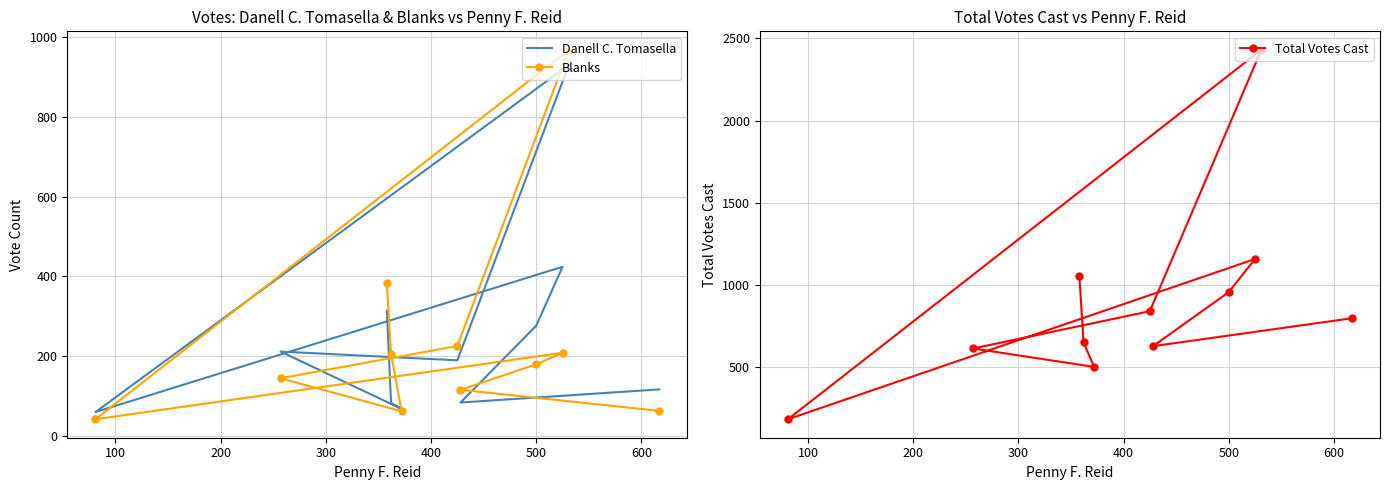

What are all the series names shown in the legend?

Danell C. Tomasella, Blanks, Total Votes Cast